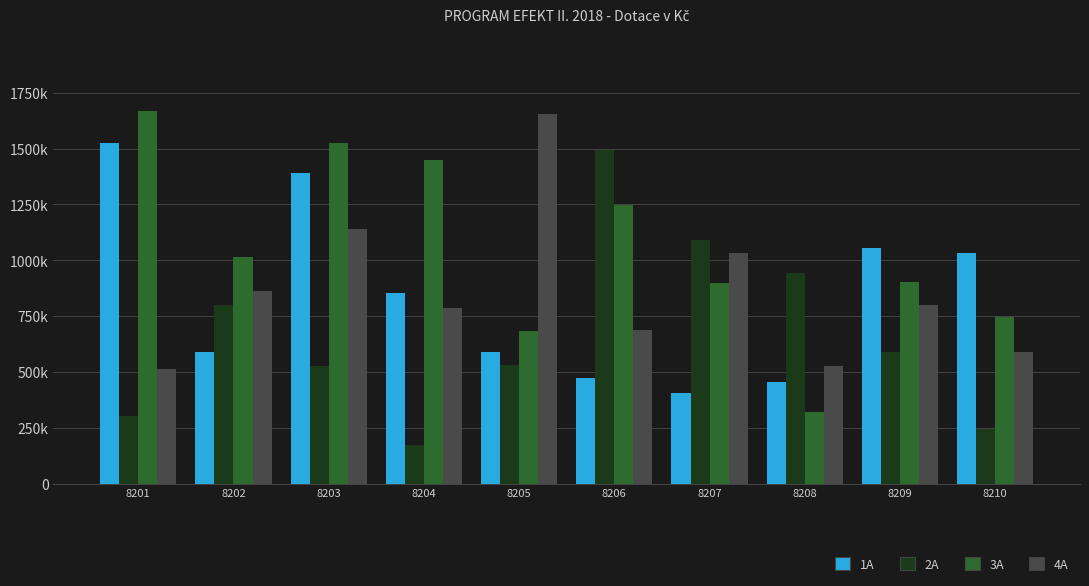

What is the value of the 2A bar at the 9th from the left?

590270